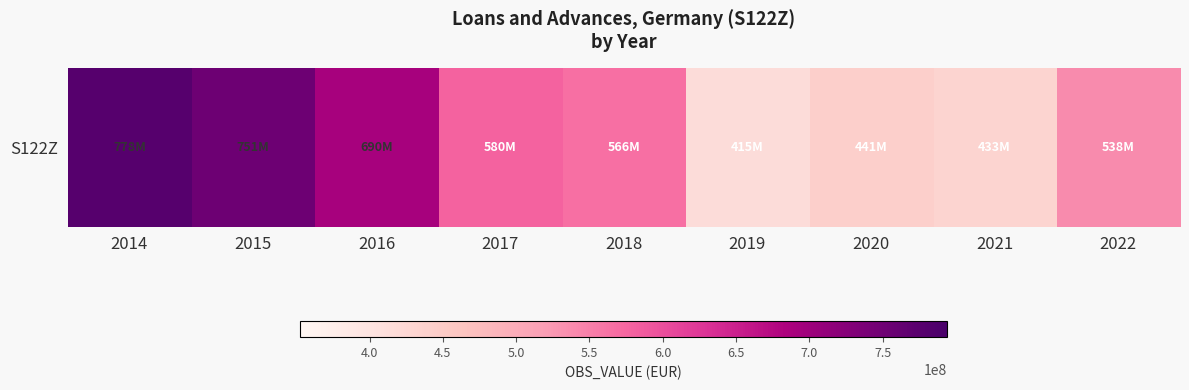

Reading right to left, what are all the values shown in this chart?

2022=538079156	2021=432556435	2020=441164468	2019=415063072	2018=565746637	2017=579673954	2016=689858264	2015=751170806	2014=778444419